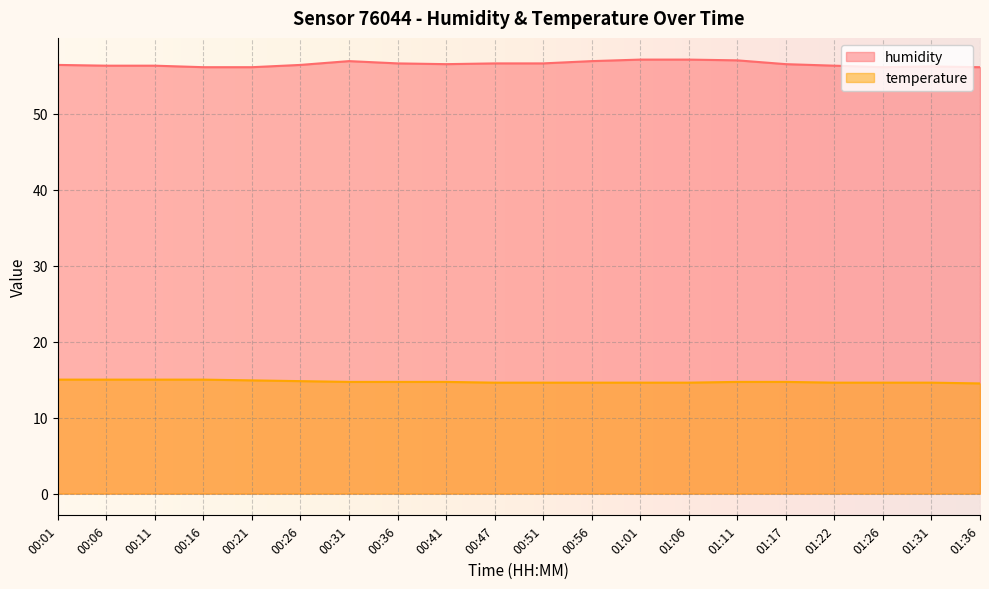

How many lines are shown in the chart?

2